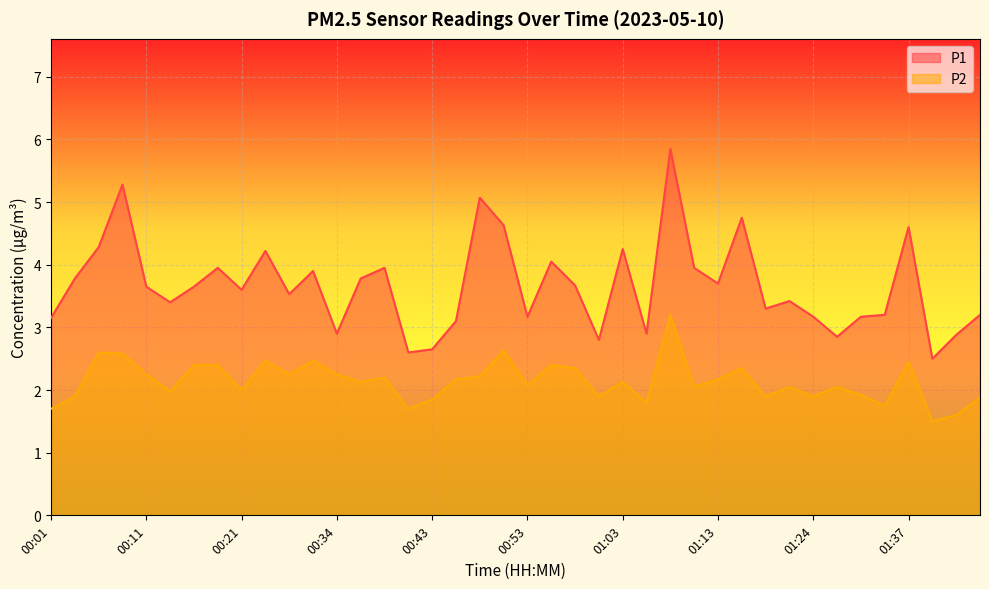

True or false: P2 and P1 intersect in this chart.

False